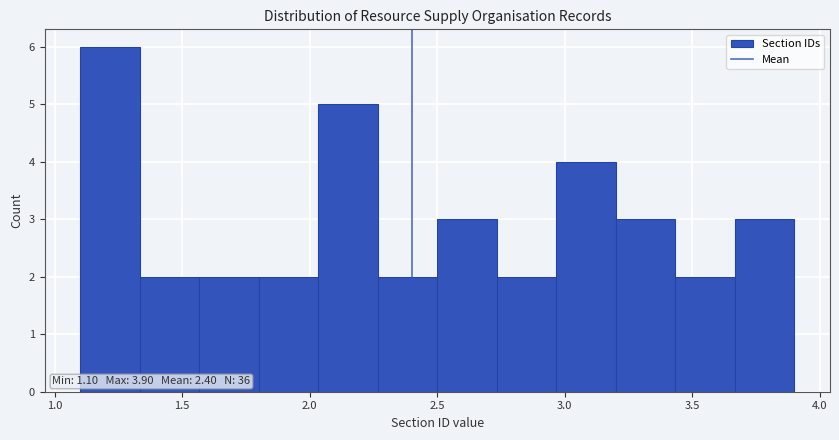

Which range on the x-axis has the tallest bar?

1.10 to 1.35